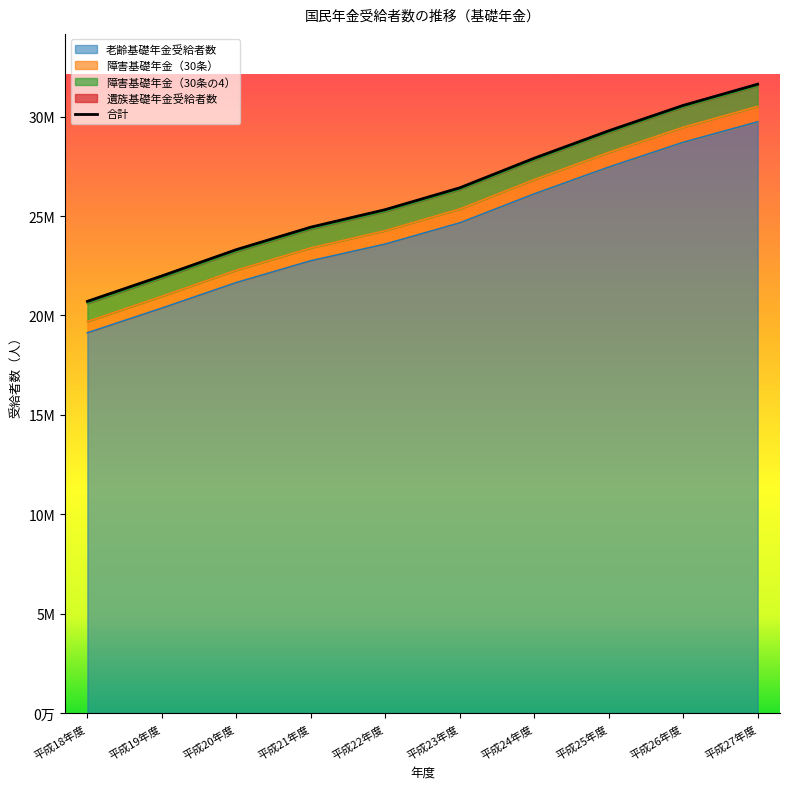

What is the difference between the maximum and minimum values?

10921590